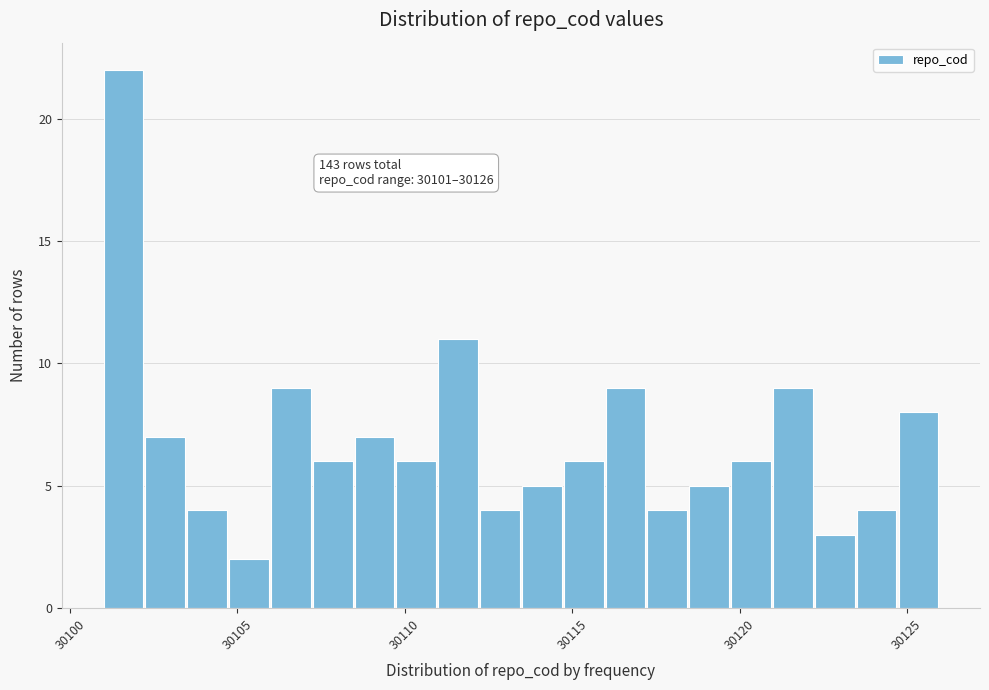

Around what value on the x-axis is the tallest bar? Give the approximate position of its centre, as read against the axis.

30101.5